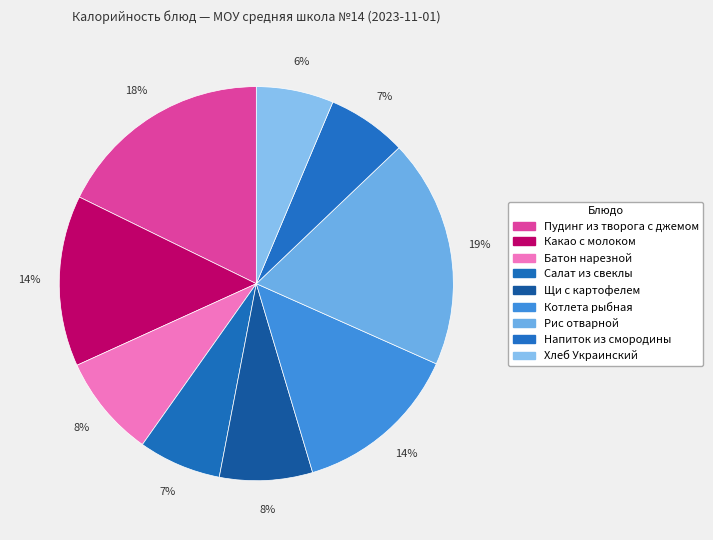

What percentage is the Салат из свеклы slice, to the nearest percent?

7%